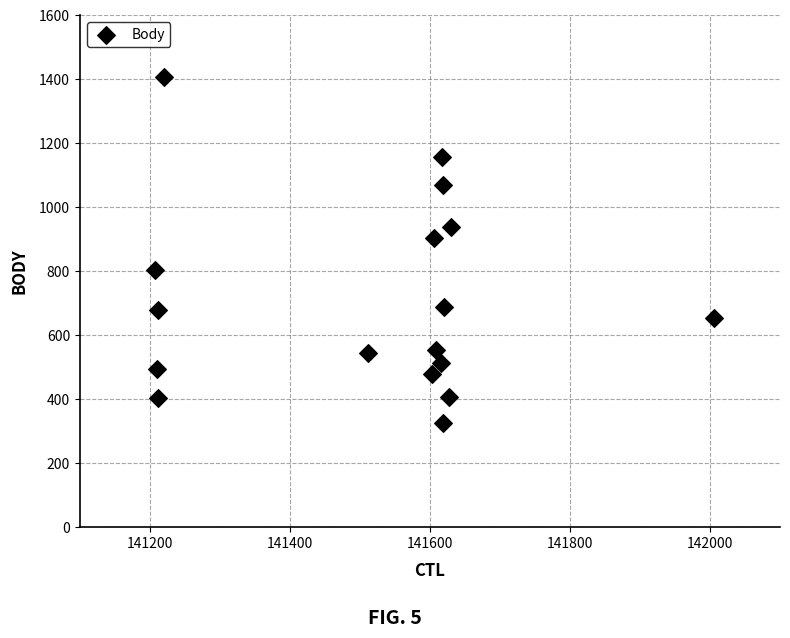

What Y value in the scatter plot is closest to 864?

904